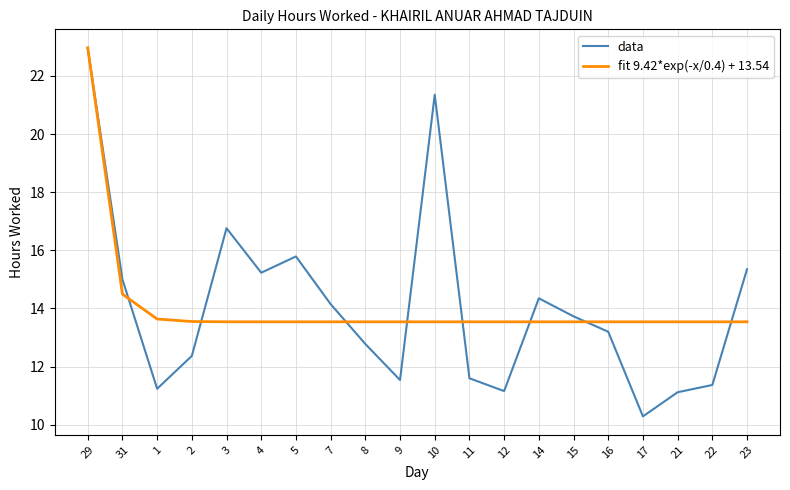

At 21, list the series in order from smallest to largest.

data, fit 9.42*exp(-x/0.4) + 13.54